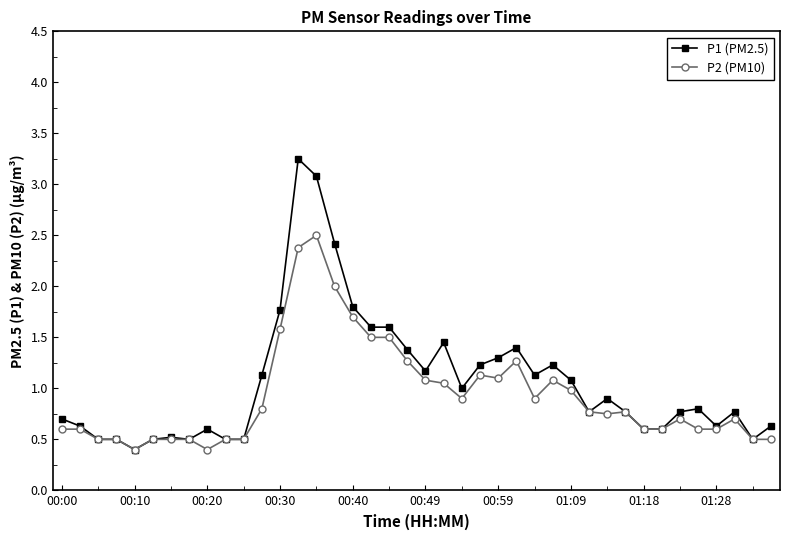

What is the lowest value of the P1 (PM2.5) series?

0.4